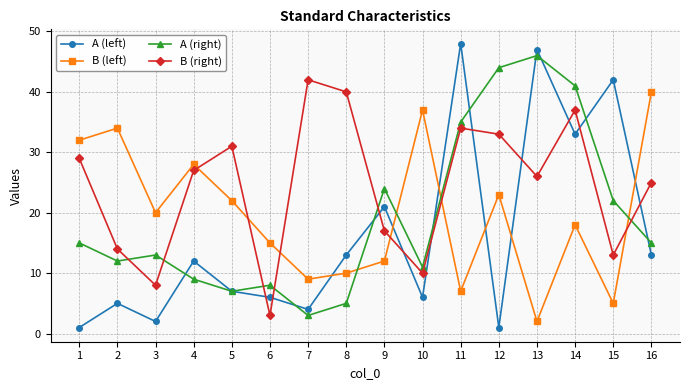

Is this an area chart (filled region under the line)?

No